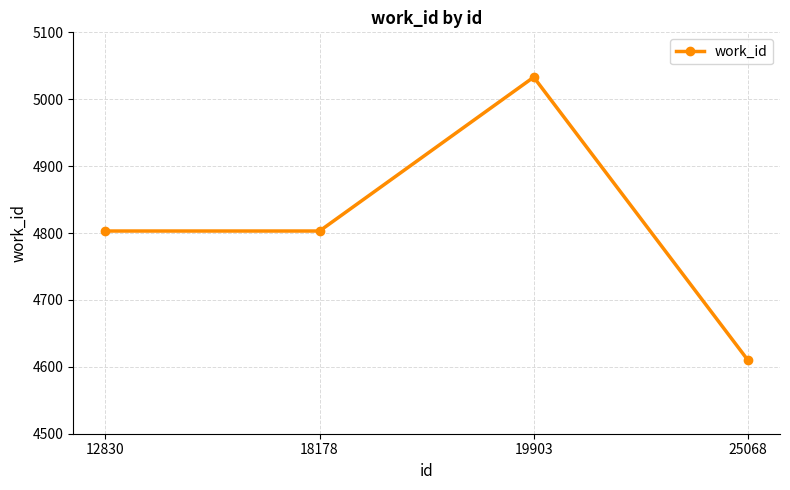

Does the chart have visible grid lines?

Yes